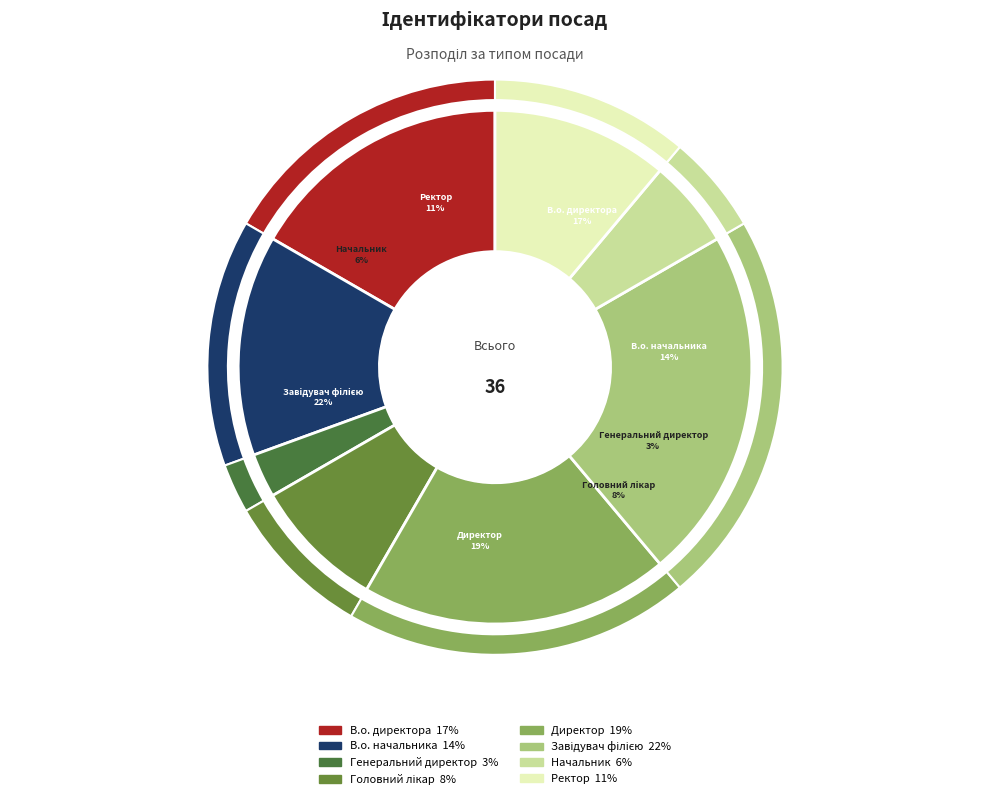

How many slices are in this pie chart?

8